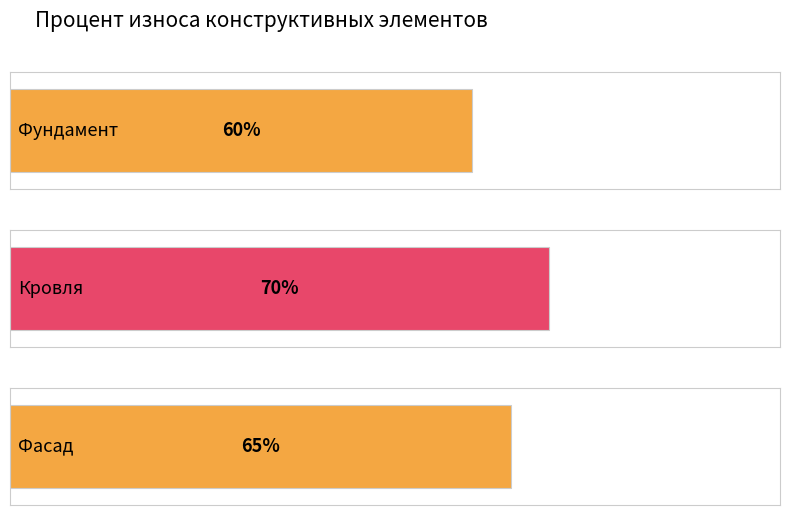

Rank the categories by value from lowest to highest.

Фундамент, Фасад, Кровля